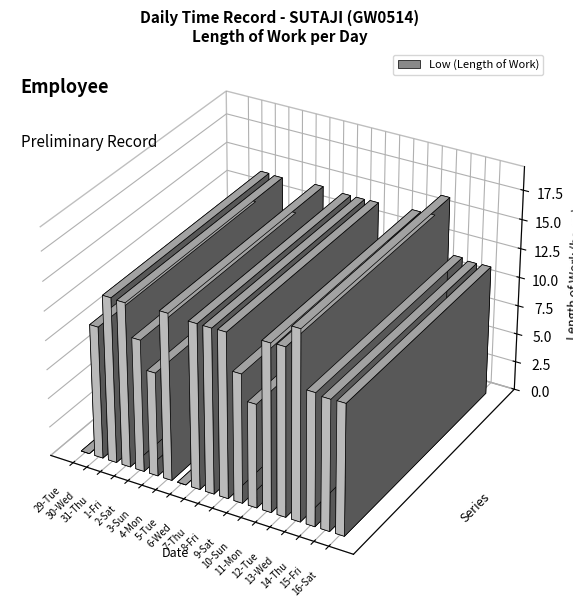

How many bars are there in total?

19